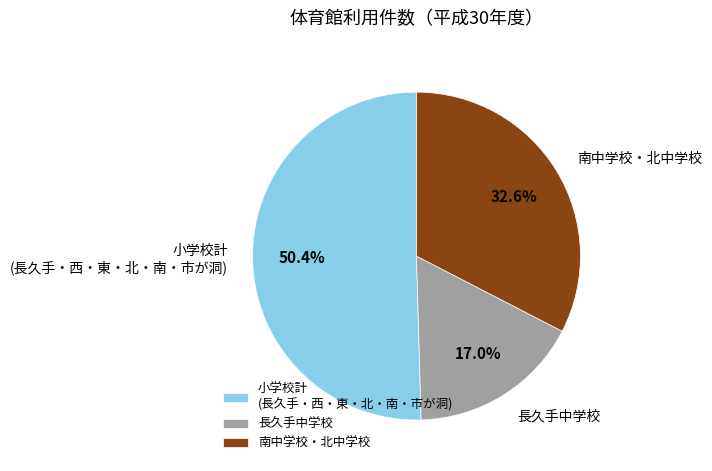

How much of the chart is everything except 小学校計?

49.6%